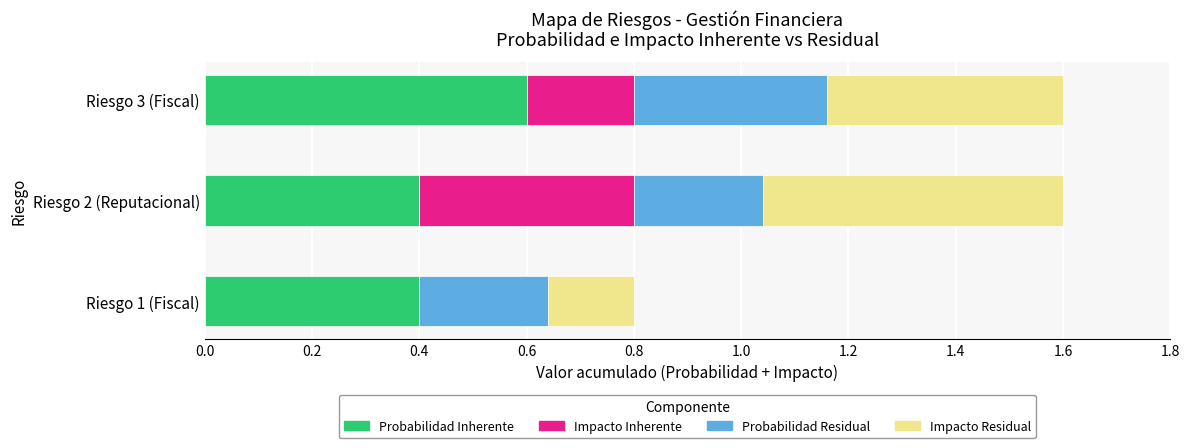

What is the total value across all series at Riesgo 3 (Fiscal)?

1.6